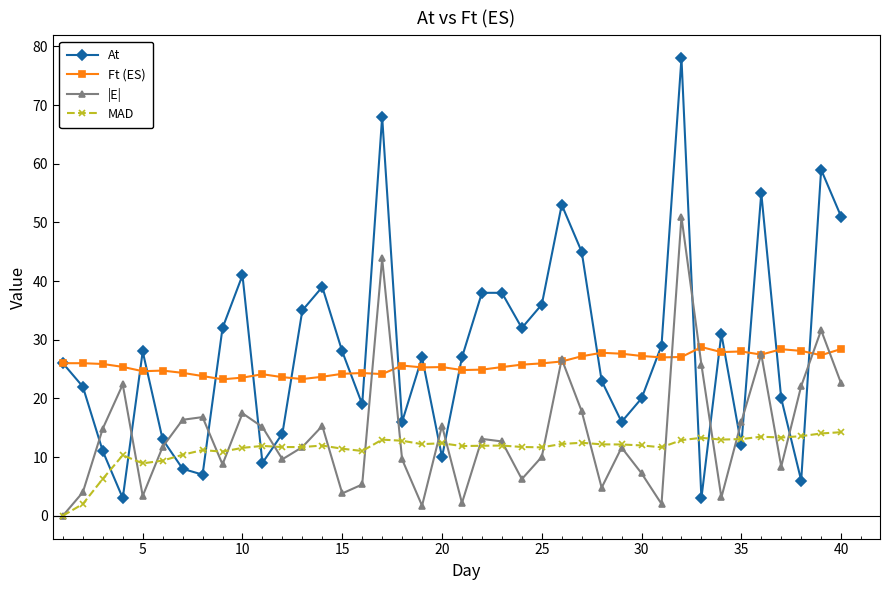

True or false: At has more than 1 points higher than both neighbors.

True